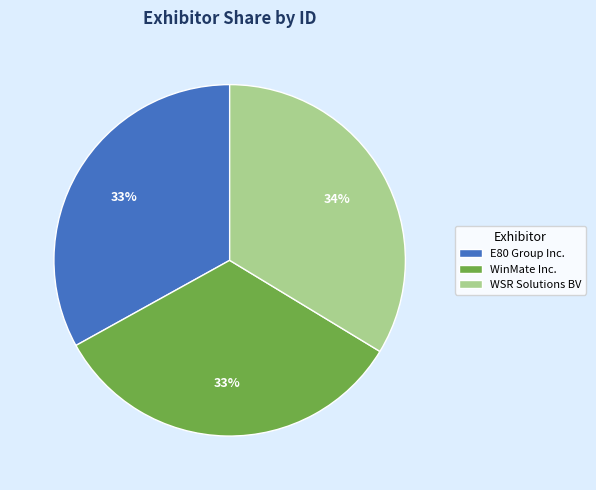

The WSR Solutions BV slice represents 44% of the pie. True or false?

False